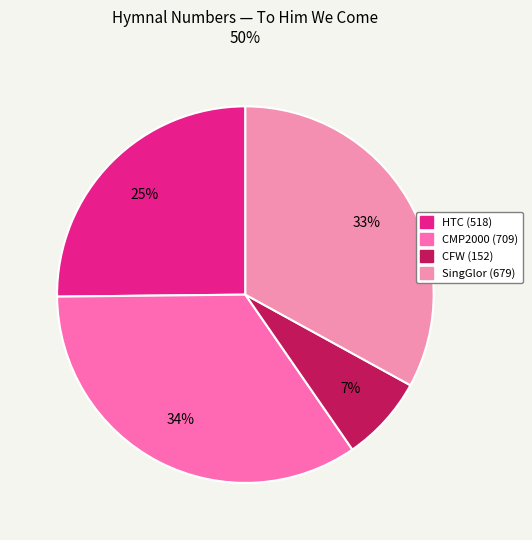

The CFW (152) slice represents 7% of the pie. True or false?

True